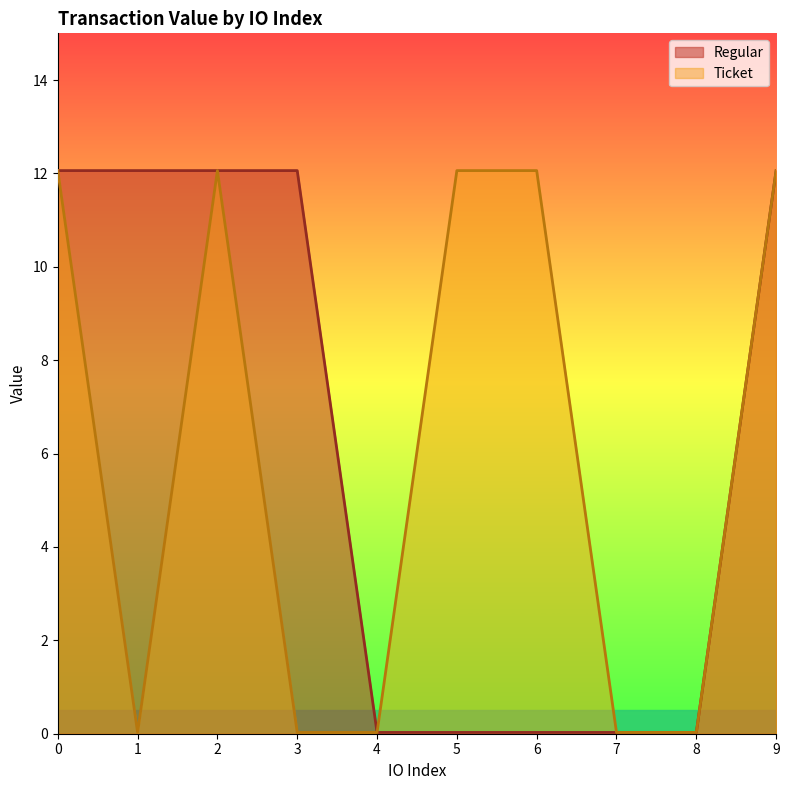

What is the value of the Regular point at the 10th from the left?

12.1